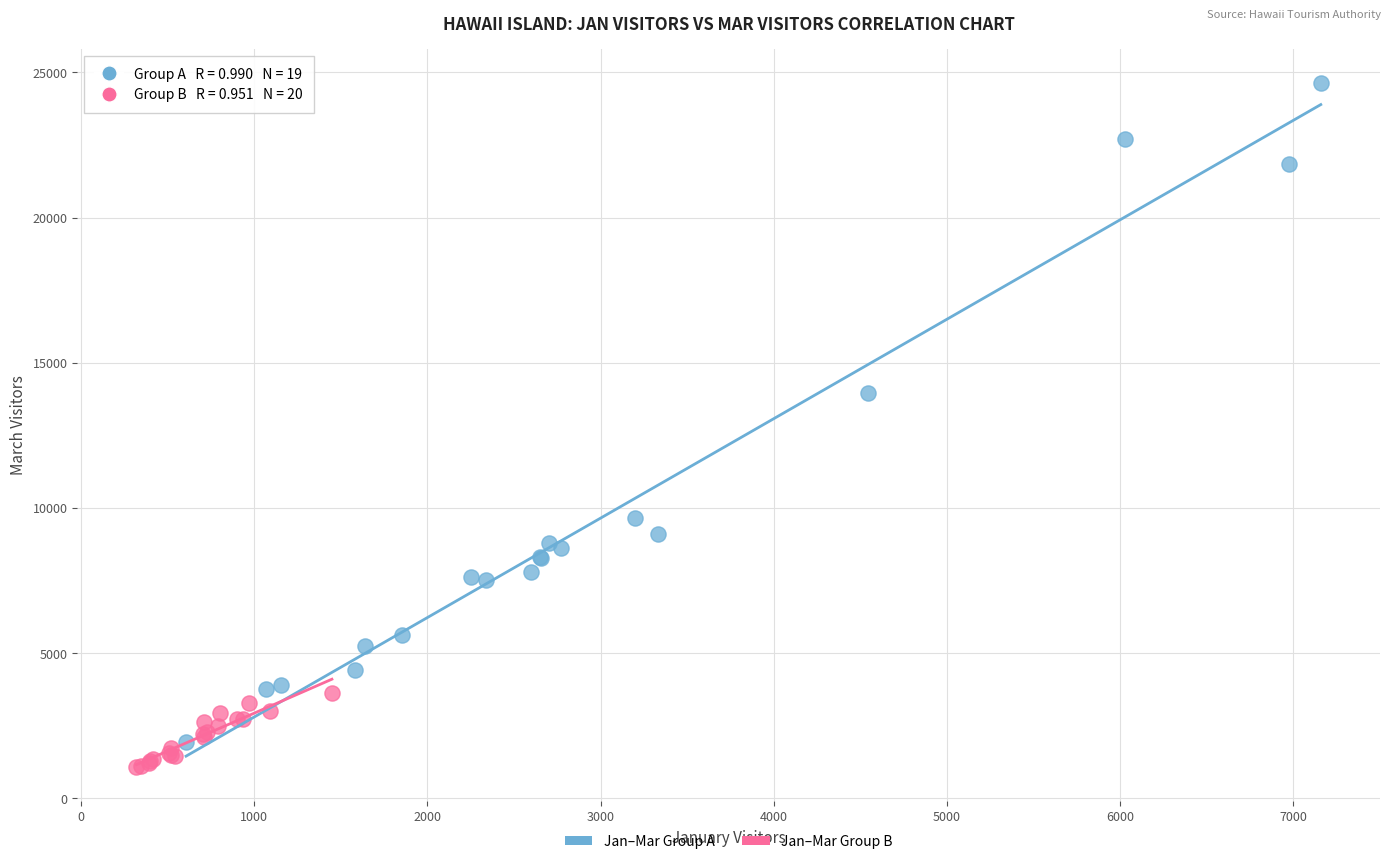

What are all the series names shown in the legend?

Jan–Mar Group A, Jan–Mar Group B